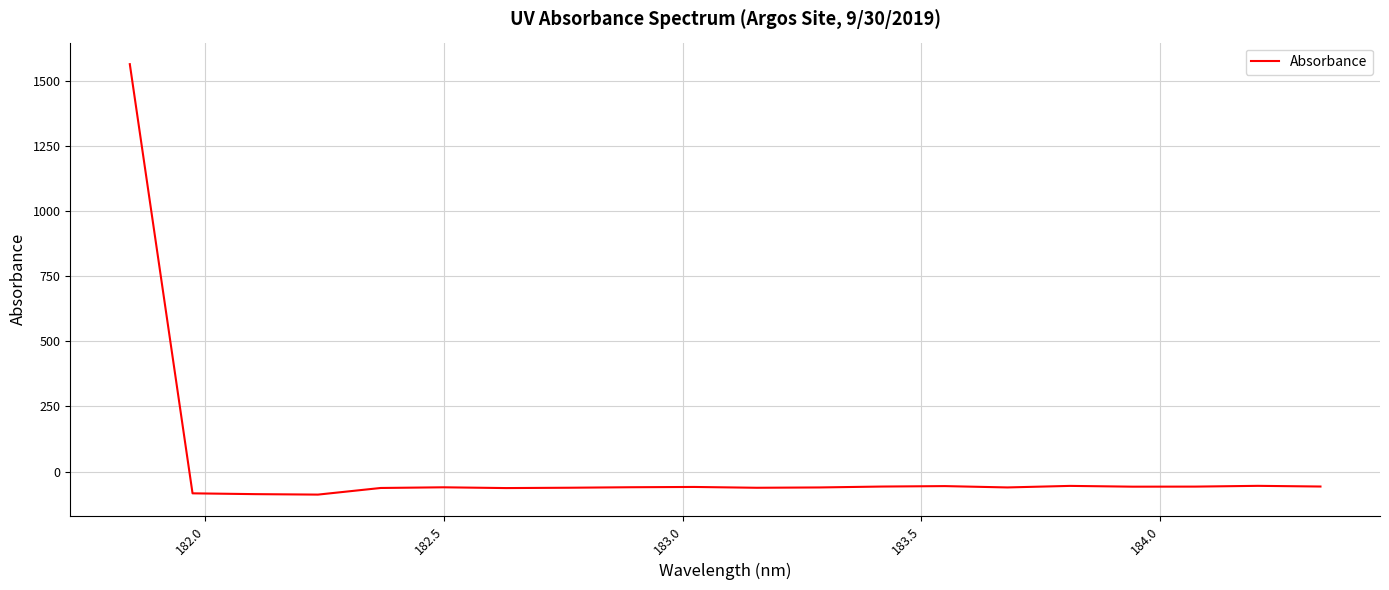

What is the difference between the maximum and minimum values?

1651.2